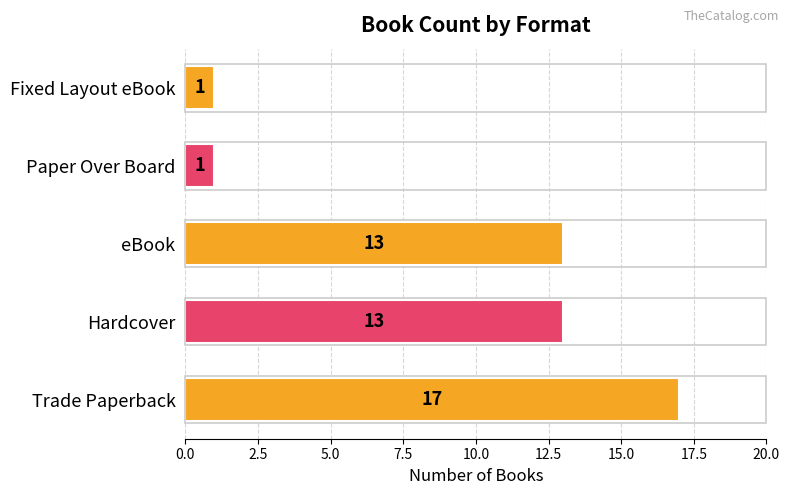

Reading bottom to top, transcribe all the data shown in this chart.

Trade Paperback=17	Hardcover=13	eBook=13	Paper Over Board=1	Fixed Layout eBook=1